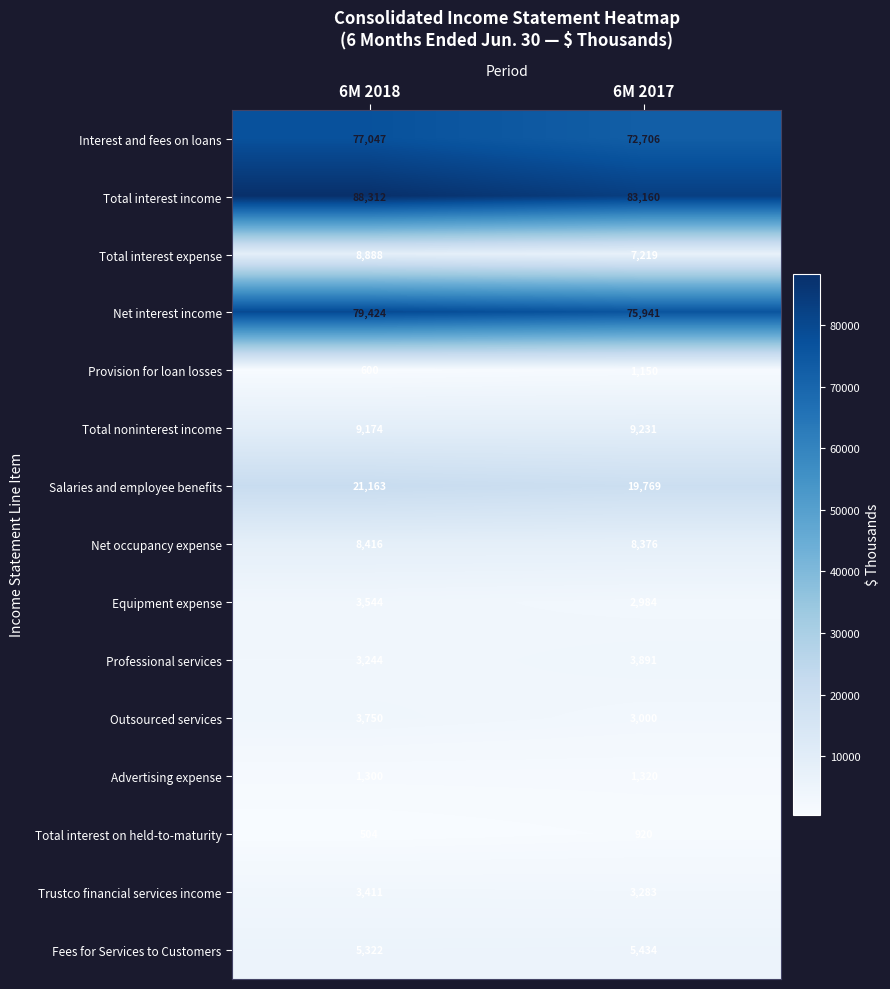

List the series in order of their peak value, highest first.

Total interest income, Net interest income, Interest and fees on loans, Salaries and employee benefits, Total noninterest income, Total interest expense, Net occupancy expense, Fees for Services to Customers, Professional services, Outsourced services, Equipment expense, Trustco financial services income, Advertising expense, Provision for loan losses, Total interest on held-to-maturity